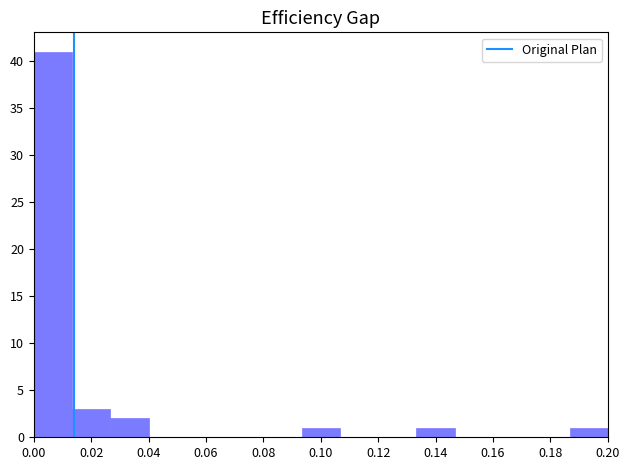

How tall is the bar that spans 0.134 to 0.146 on the x-axis? Neither the bar edges nor the heights are printed on the chart, so give them approximately, as read against the axes.

1